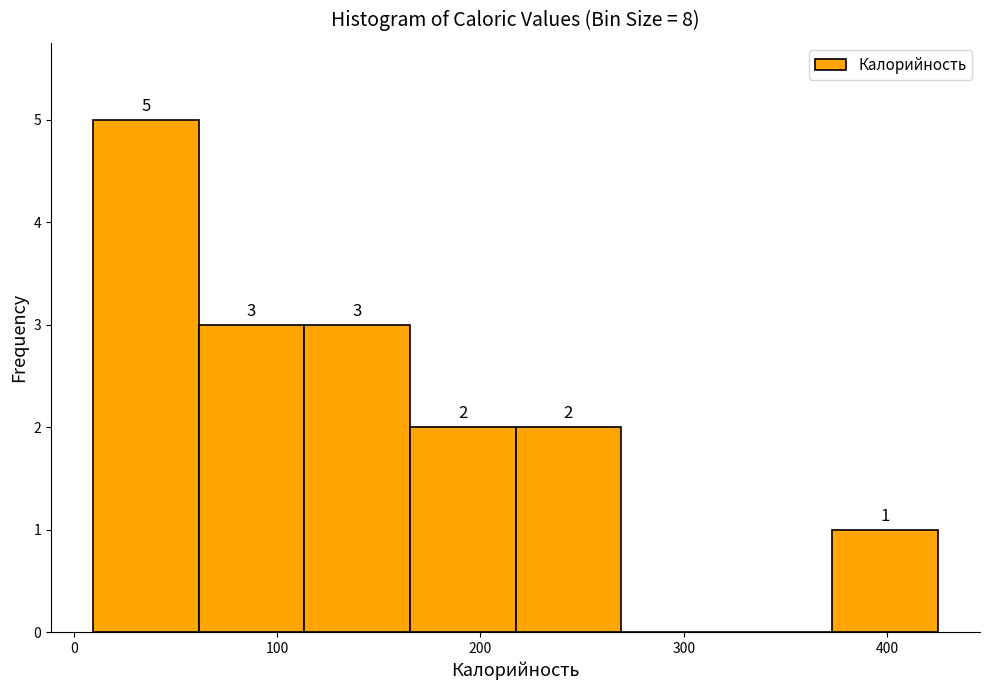

Which range on the x-axis has the tallest bar?

10 to 60